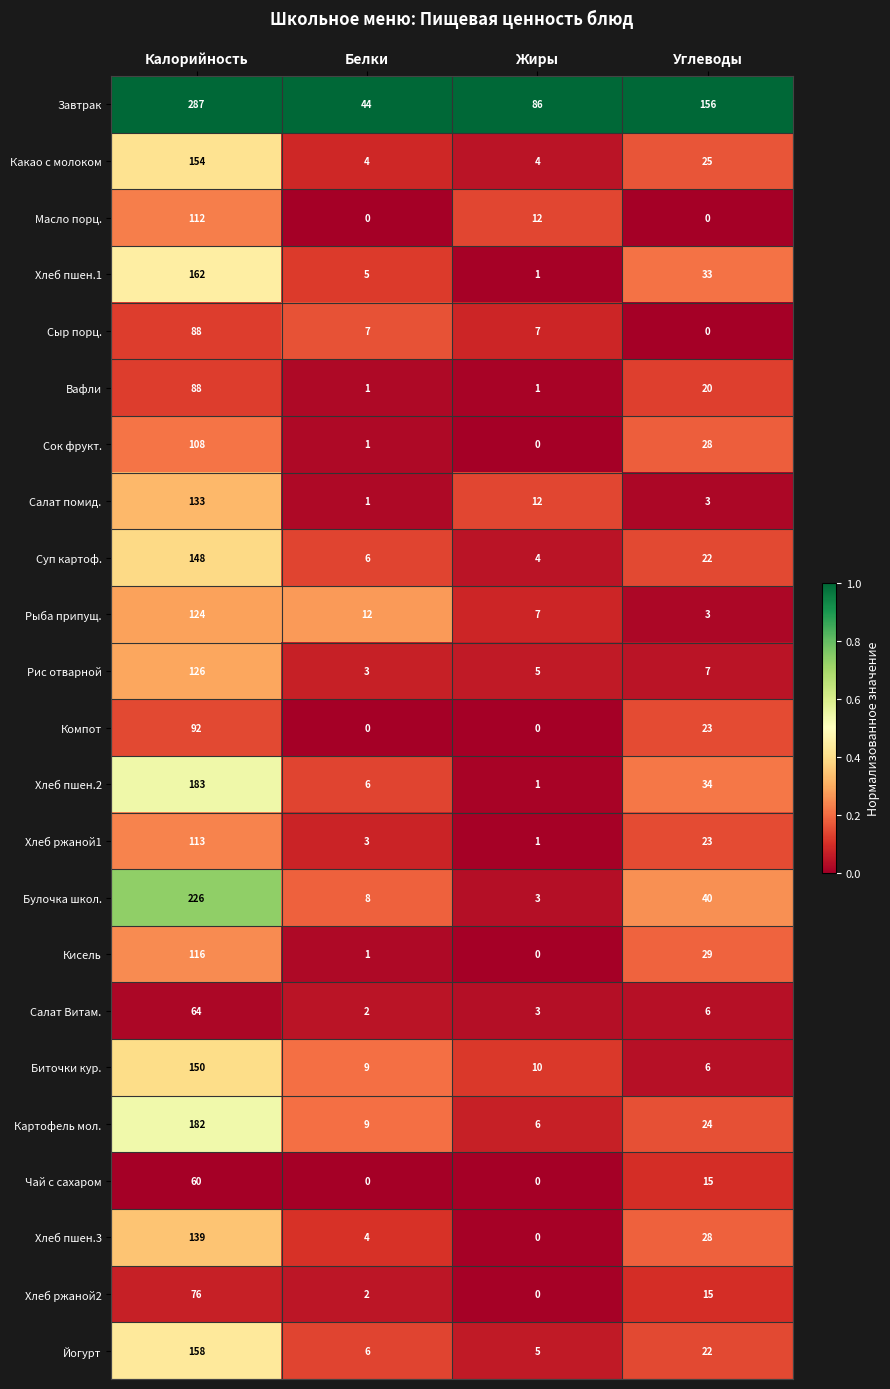

Which category has the highest value across all series?

Калорийность